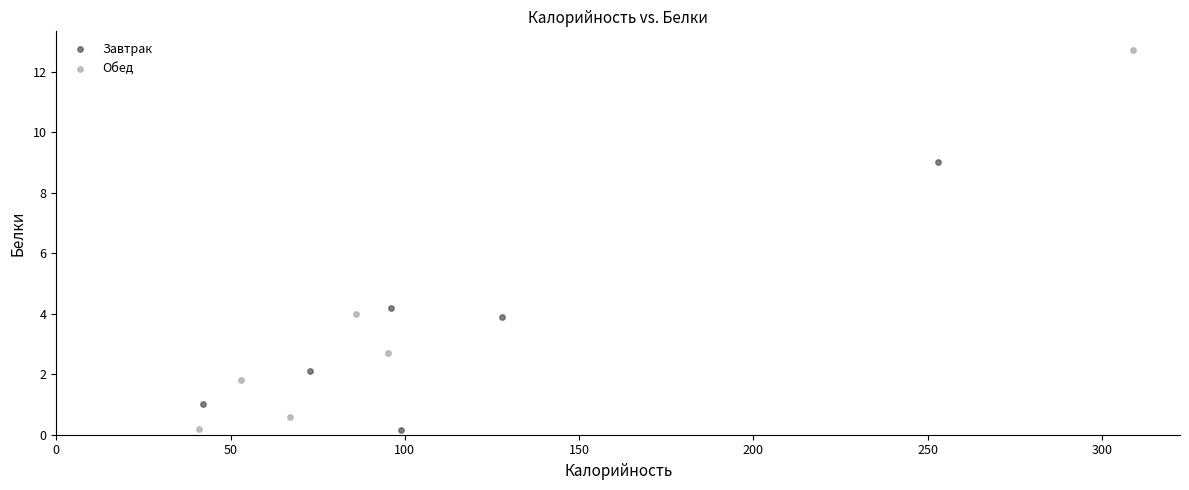

Which series reaches the maximum Y coordinate?

Обед